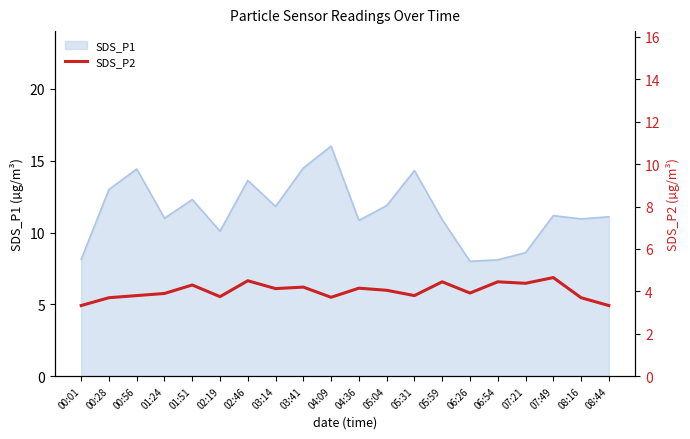

The value of SDS_P1 at 01:51 is 18.1. True or false?

False